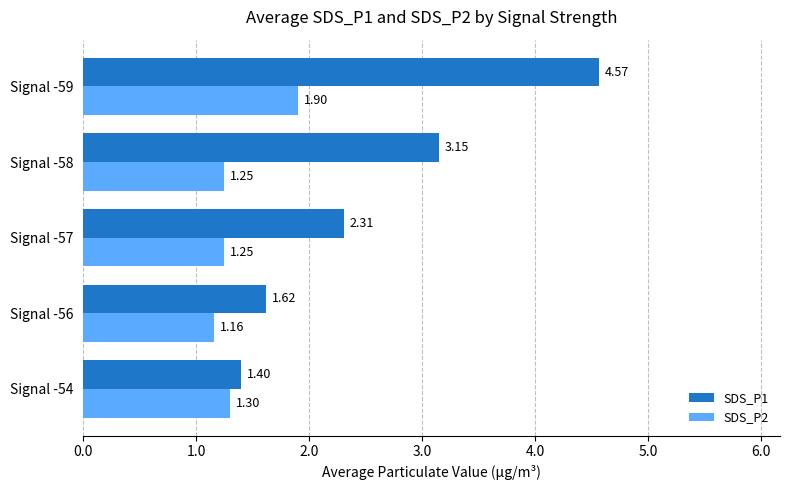

Rank the categories by SDS_P1 value from lowest to highest.

Signal -54, Signal -56, Signal -57, Signal -58, Signal -59